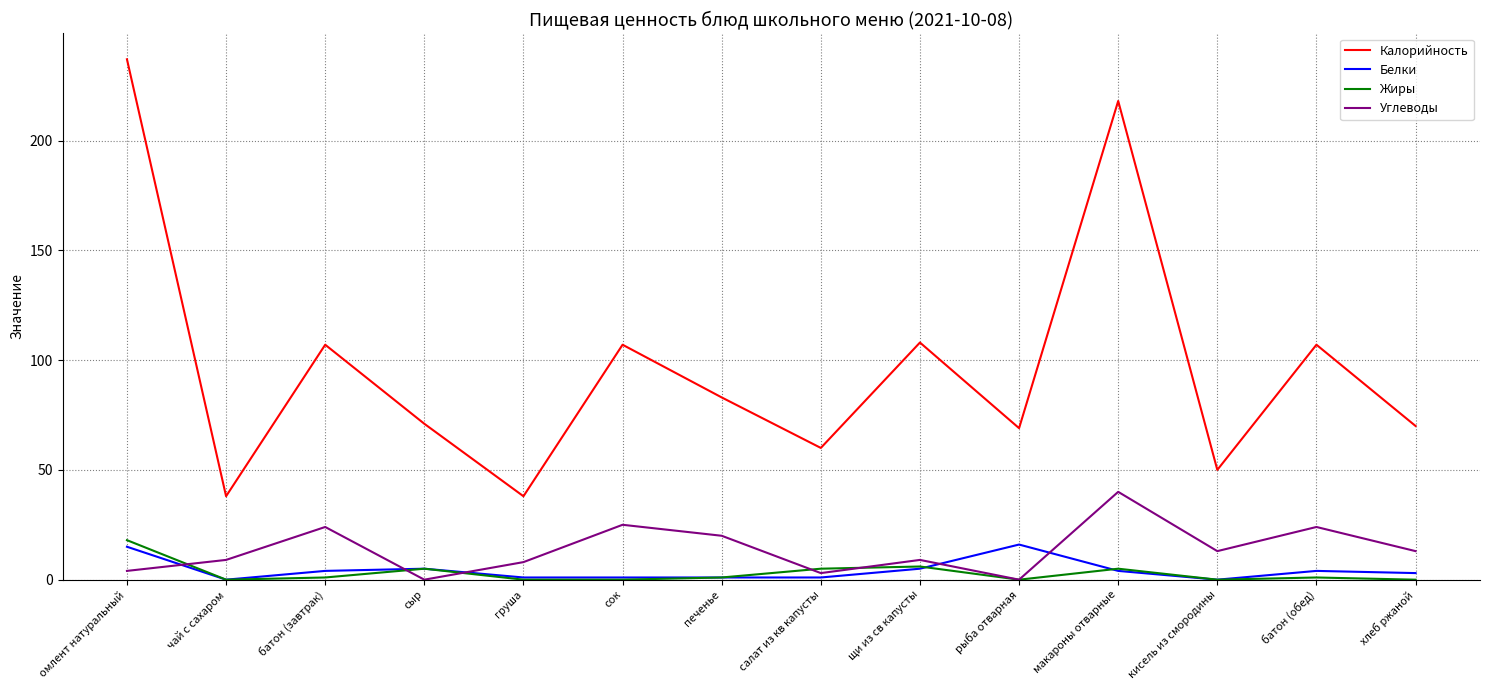

True or false: Белки and Калорийность cross at least once.

False